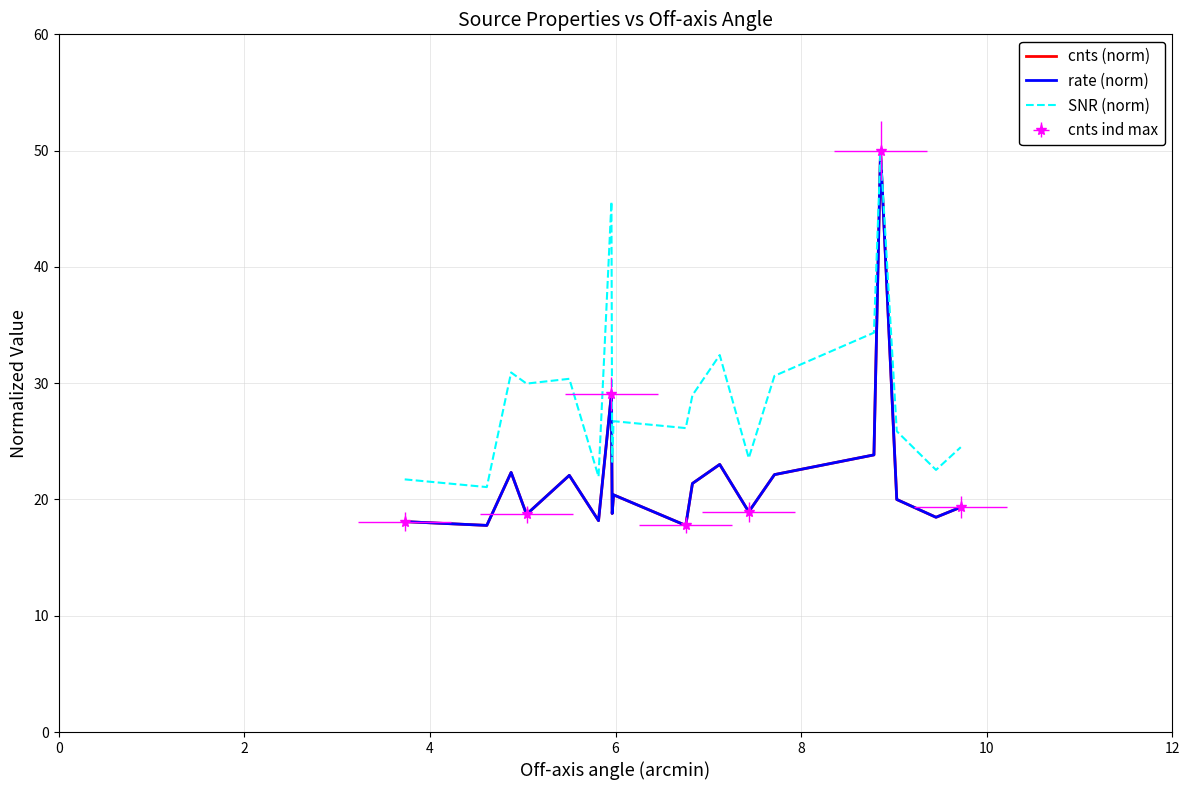

How many values in the cnts (norm) series are below 19?

8